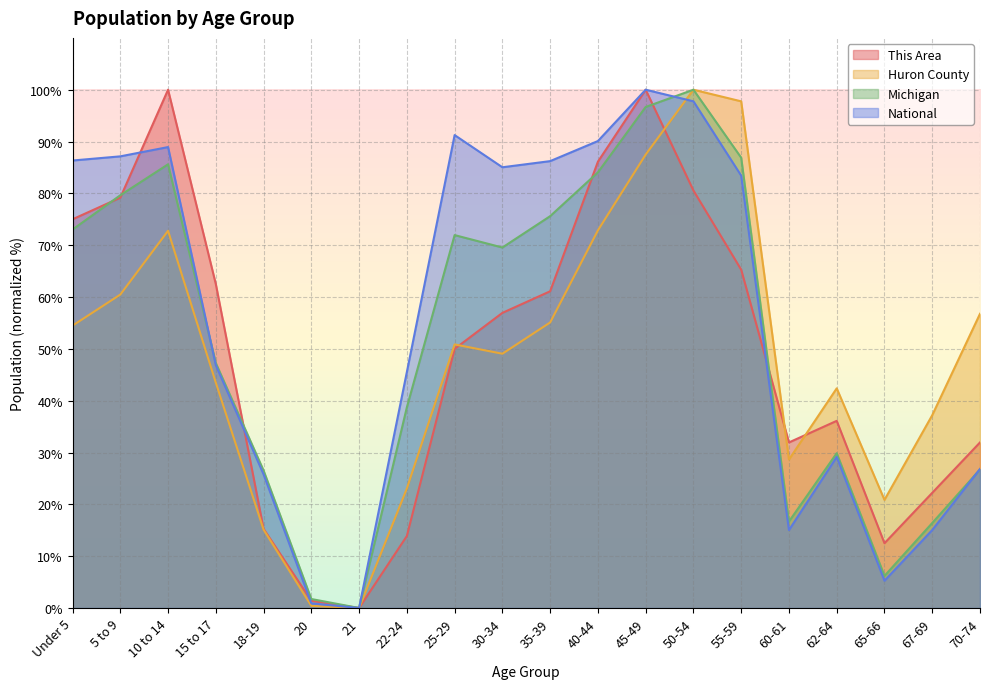

Where does the National series first go above 83?

Under 5